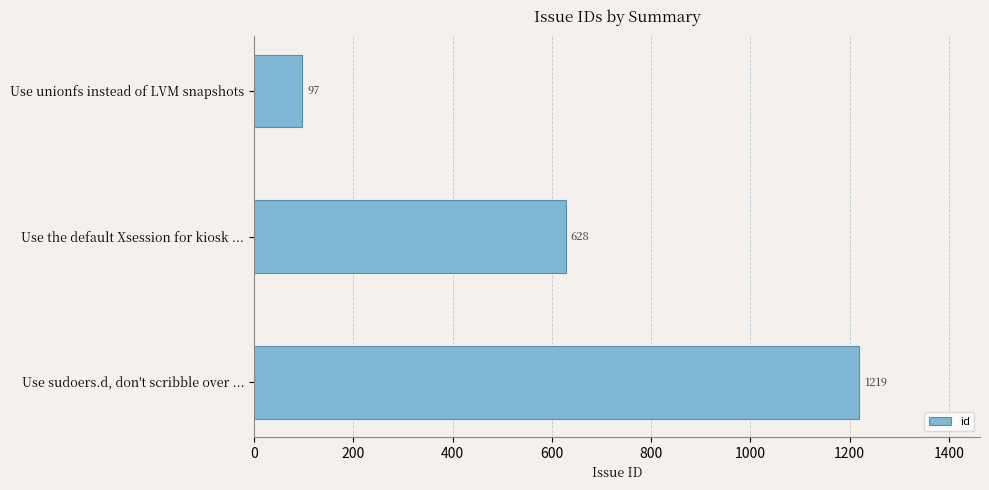

What is the label of the 1st bar from the bottom?

Use sudoers.d, don't scribble over ...